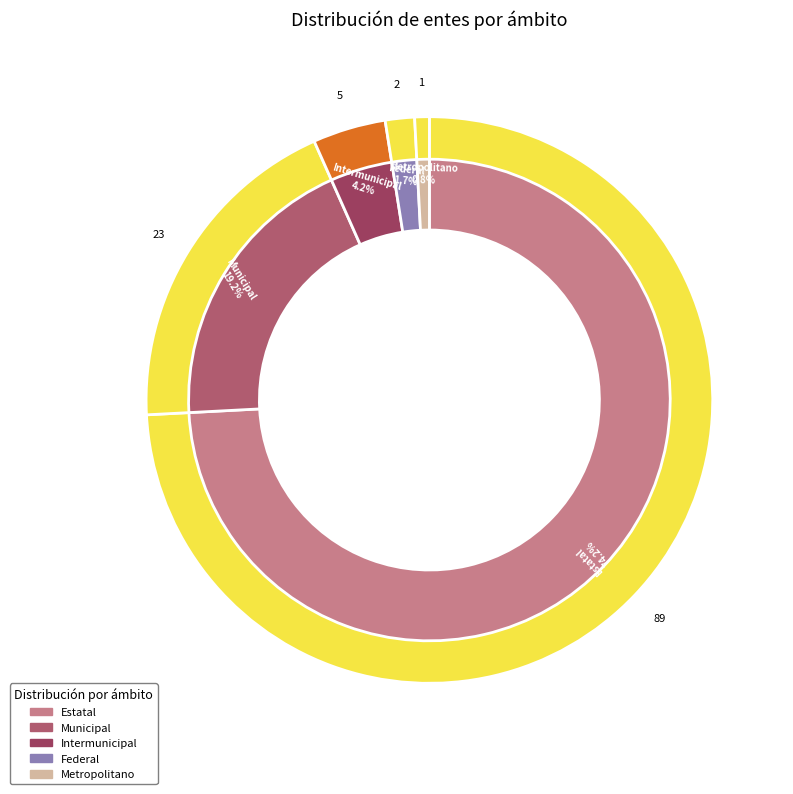

Is there any slice that represents more than half of the pie?

Yes